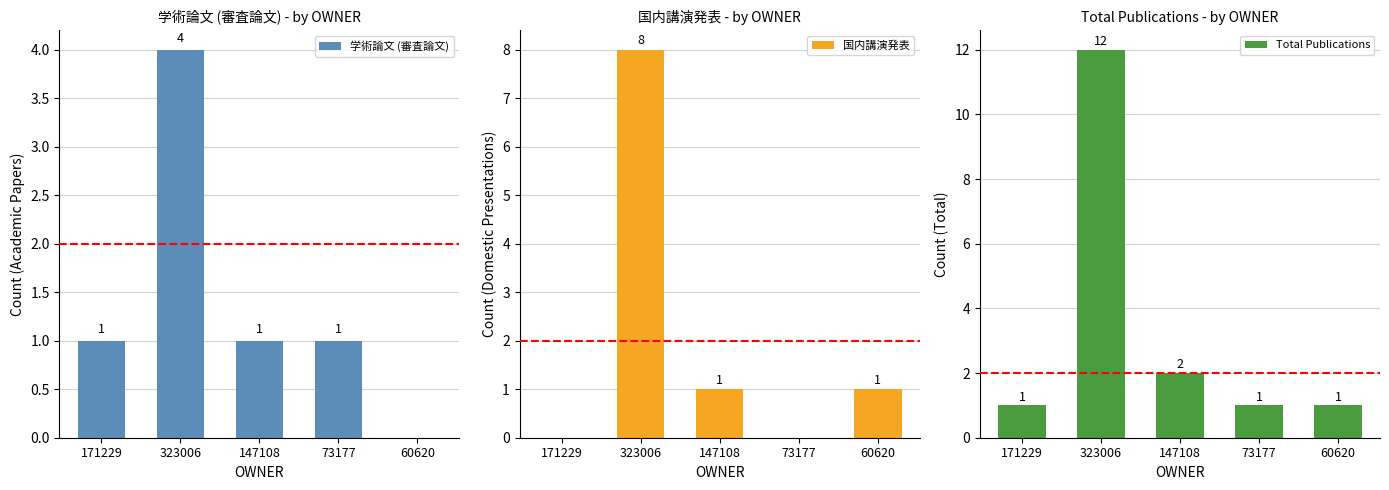

Between 171229 and 73177, which is larger?

171229